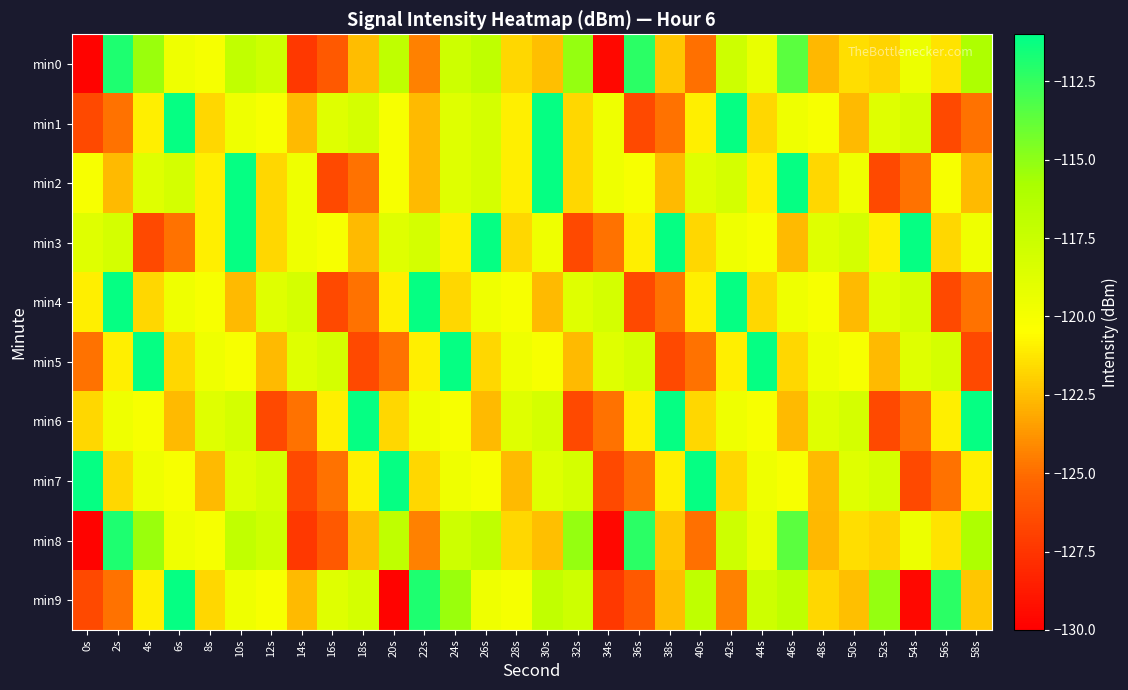

Which series has the largest range (max minus min)?

min9